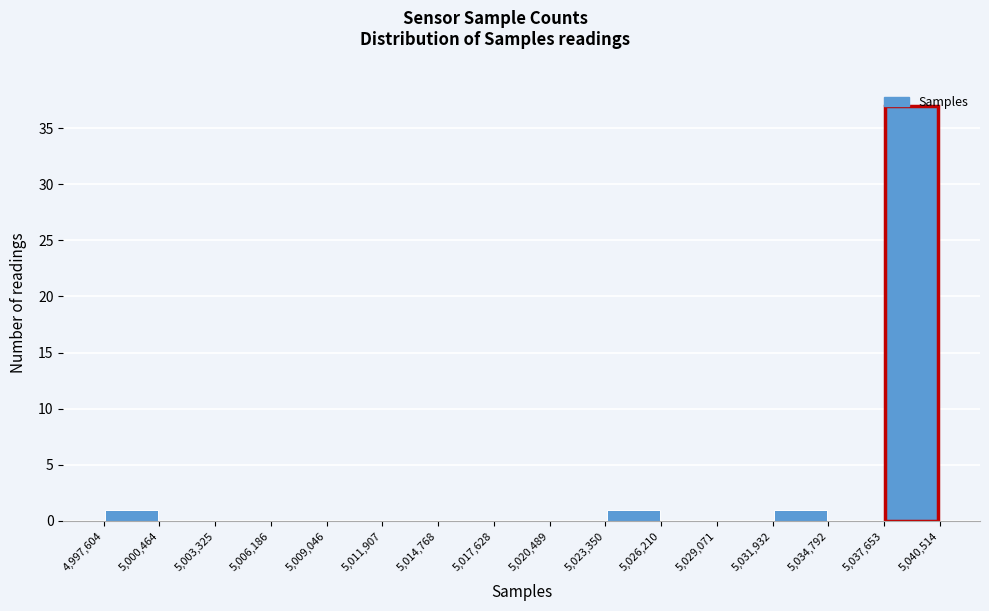

Reading left to right, transcribe this chart: for each bar, give the range it covers on the x-axis and its height. The values are not printed on the chart, so give them approximately, as read against the axis.

4,997,604 to 5,000,464: 1
5,000,464 to 5,003,325: 0
5,003,325 to 5,006,186: 0
5,006,186 to 5,009,046: 0
5,009,046 to 5,011,907: 0
5,011,907 to 5,014,768: 0
5,014,768 to 5,017,628: 0
5,017,628 to 5,020,489: 0
5,020,489 to 5,023,350: 0
5,023,350 to 5,026,210: 1
5,026,210 to 5,029,071: 0
5,029,071 to 5,031,932: 0
5,031,932 to 5,034,792: 1
5,034,792 to 5,037,653: 0
5,037,653 to 5,040,514: 37